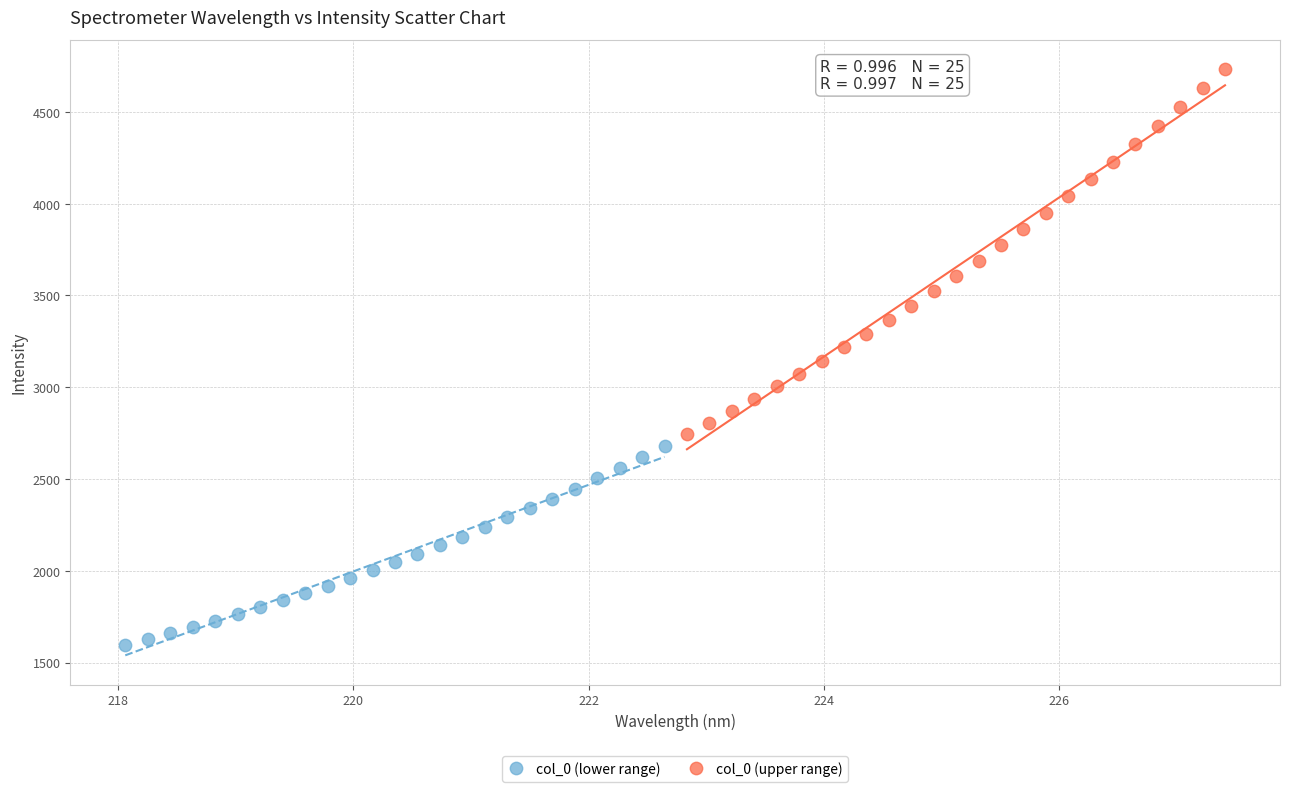

Which series contains the lowest Y value?

col_0 (lower range)